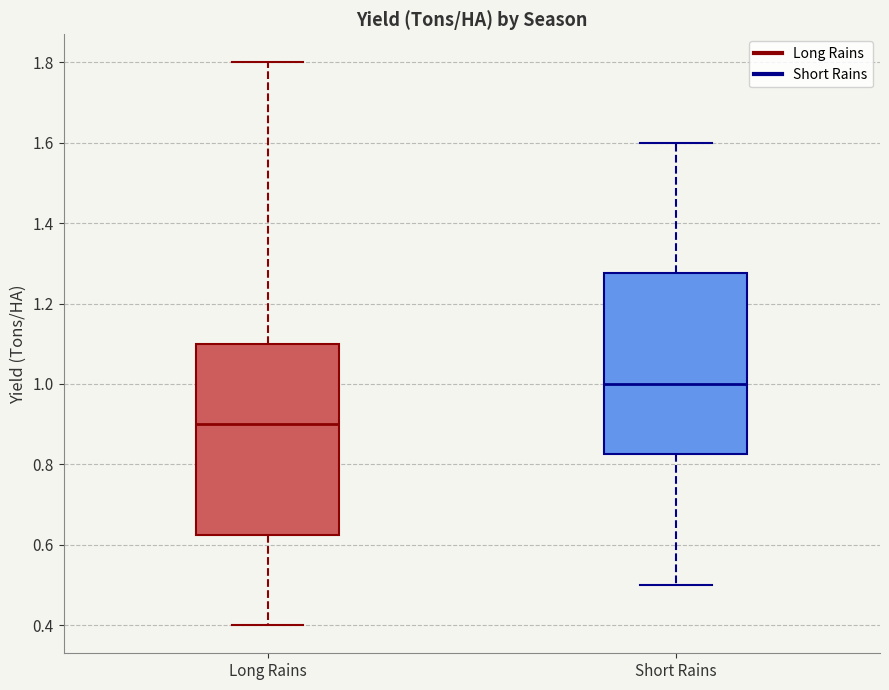

Reading left to right, transcribe this box plot: for each box, give where its median line is, the range the box spans, and where its two whiskers end, as read against the y-axis. The values are not printed on the chart, so give them approximately, as read against the axis.

Long Rains: median 0.90, box 0.62 to 1.10, whiskers 0.40 to 1.80
Short Rains: median 1.00, box 0.82 to 1.28, whiskers 0.50 to 1.60